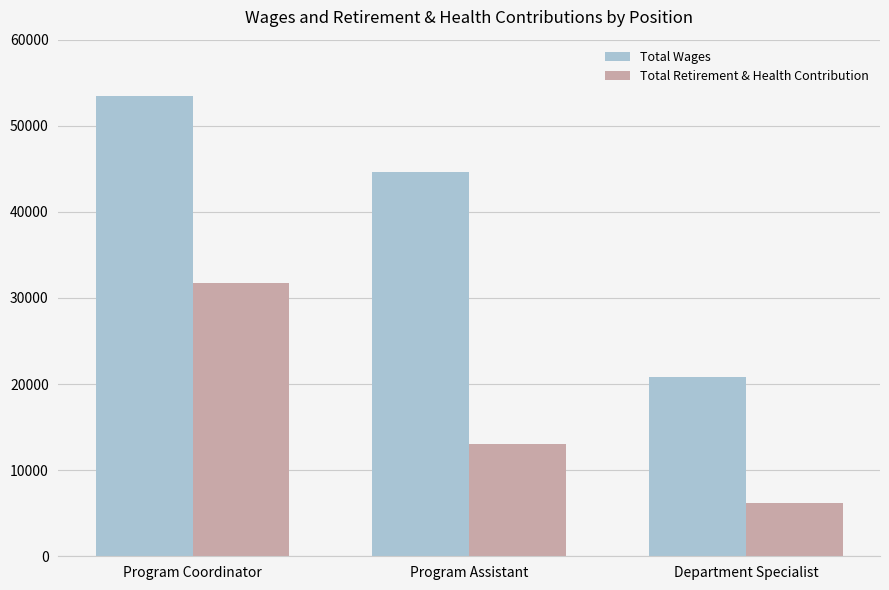

Does the chart contain any negative values?

No